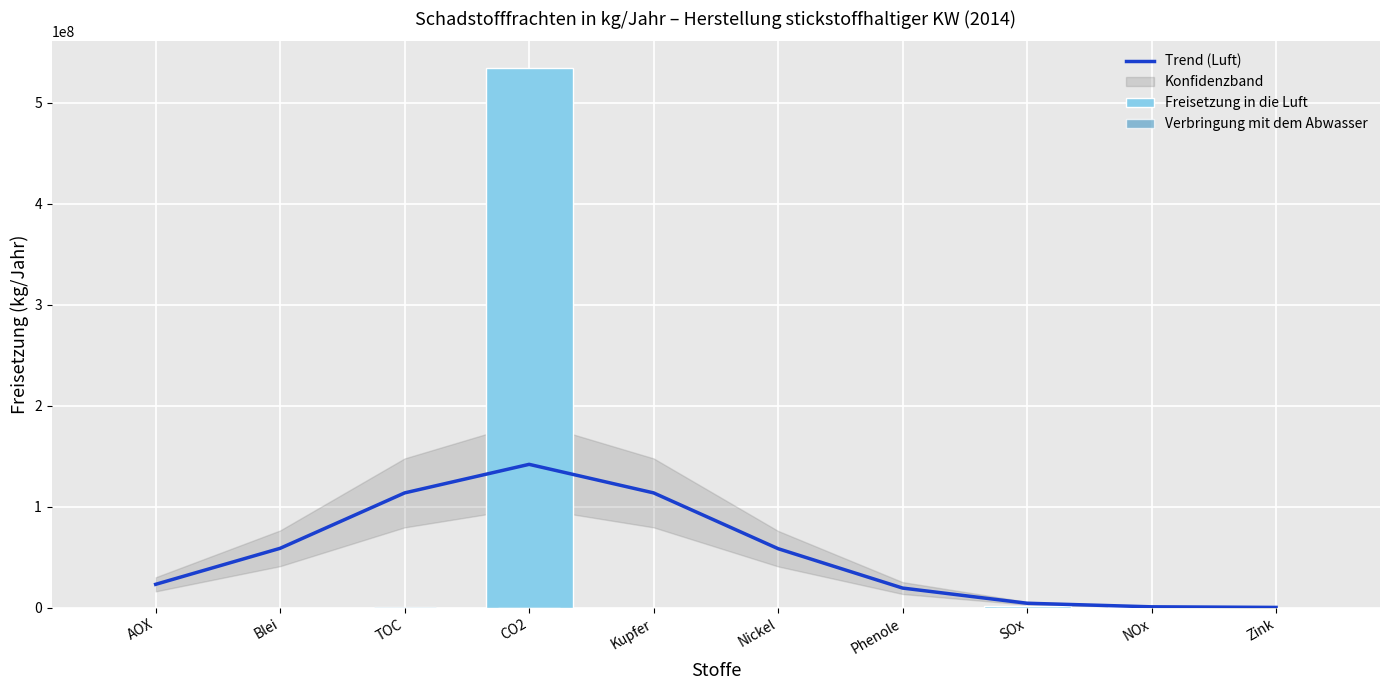

True or false: Freisetzung in die Luft has a value of -194904224.3 at AOX.

False